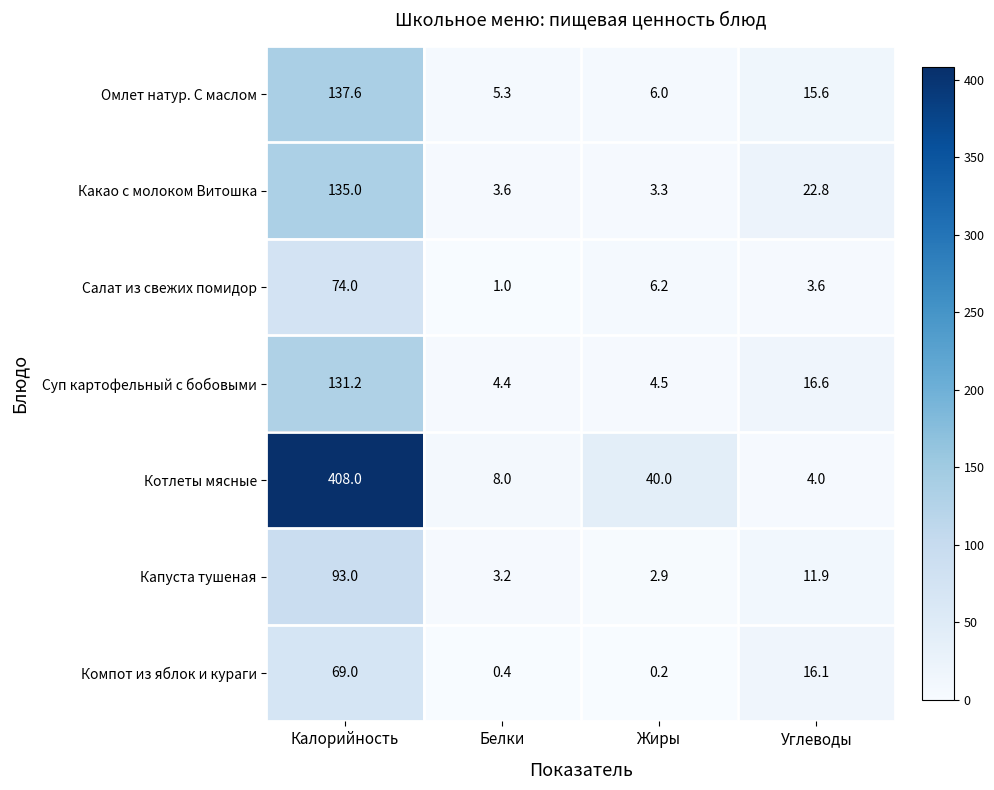

At which label does Суп картофельный с бобовыми first exceed 16?

Калорийность